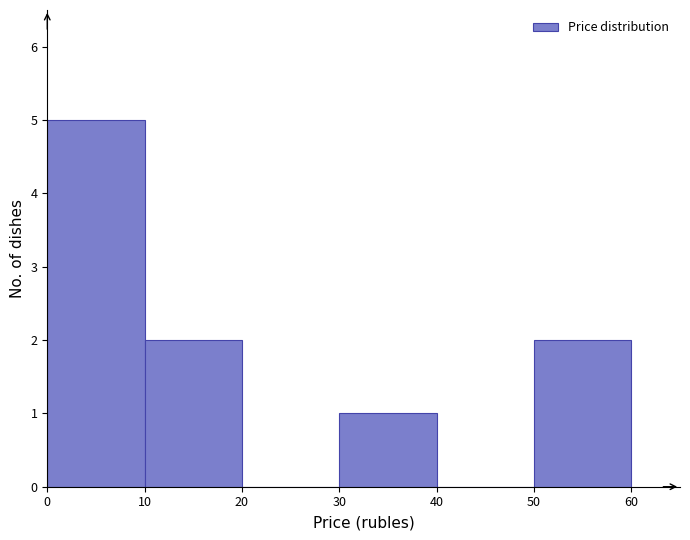

Reading left to right, transcribe this chart: for each bar, give the range it covers on the x-axis and its height. The values are not printed on the chart, so give them approximately, as read against the axis.

0 to 10: 5
10 to 20: 2
20 to 30: 0
30 to 40: 1
40 to 50: 0
50 to 60: 2